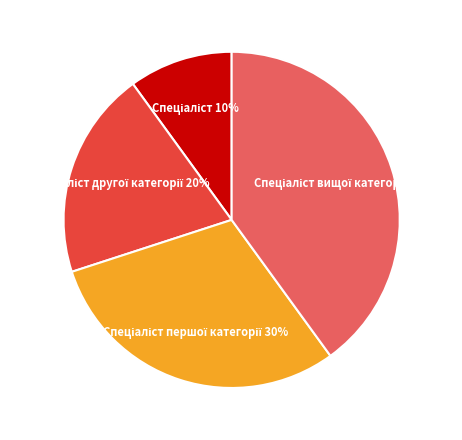

Is there a majority slice in this chart?

No